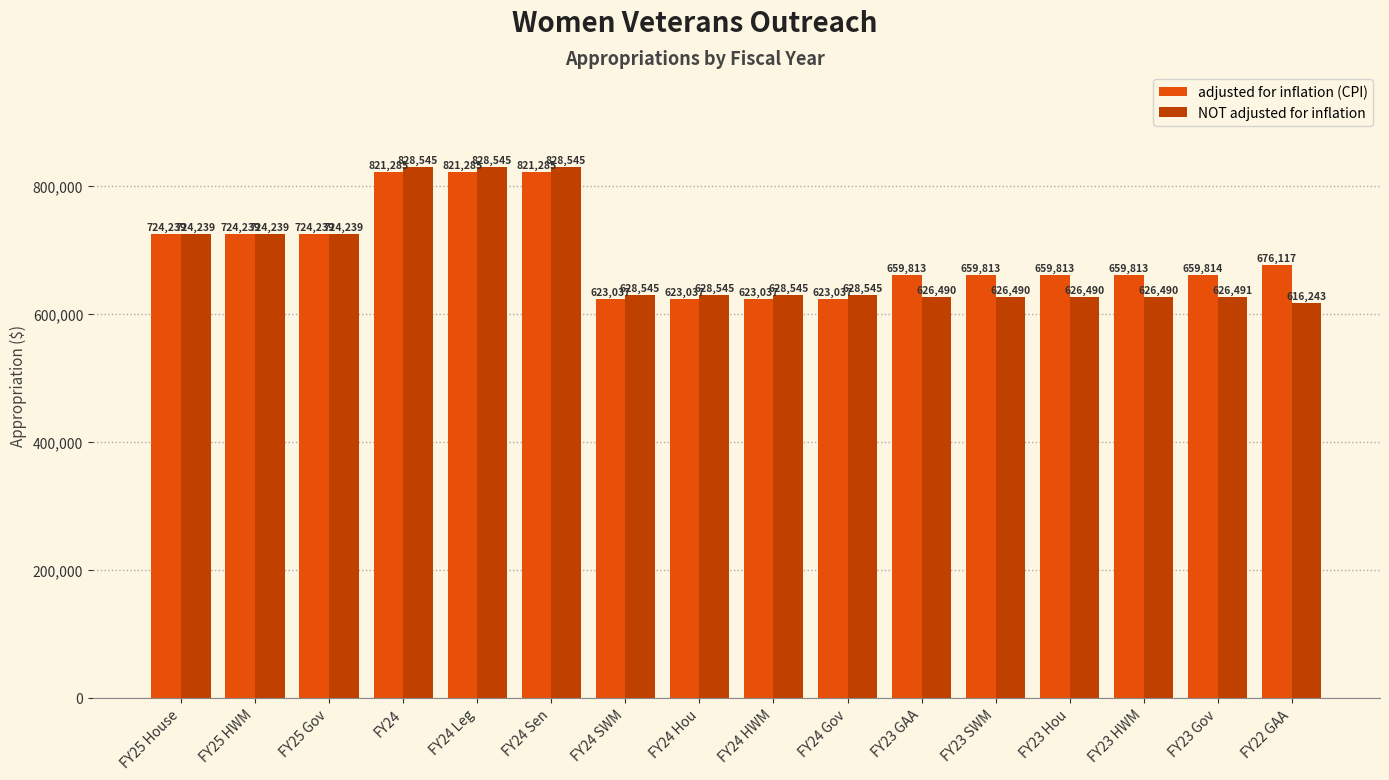

Rank the series by their average value, from highest to lowest.

adjusted for inflation (CPI), NOT adjusted for inflation